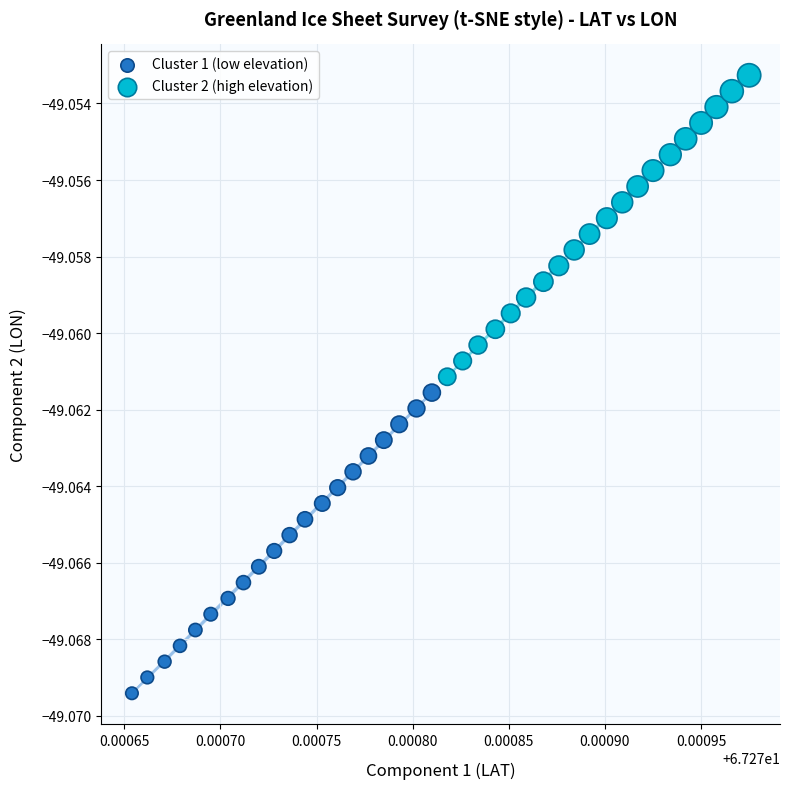

Which series contains the lowest Y value?

Cluster 1 (low elevation)